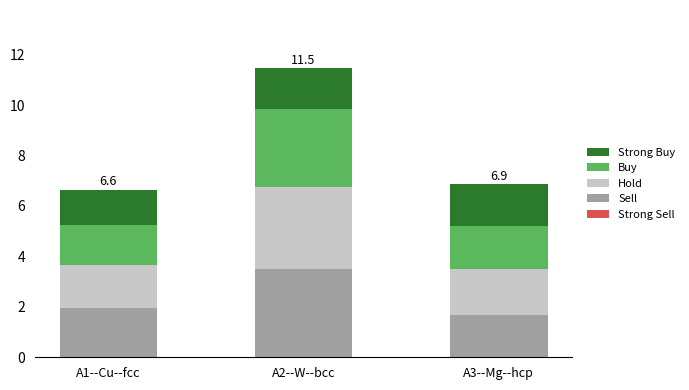

What value does the Sell series have at A2--W--bcc?

3.5